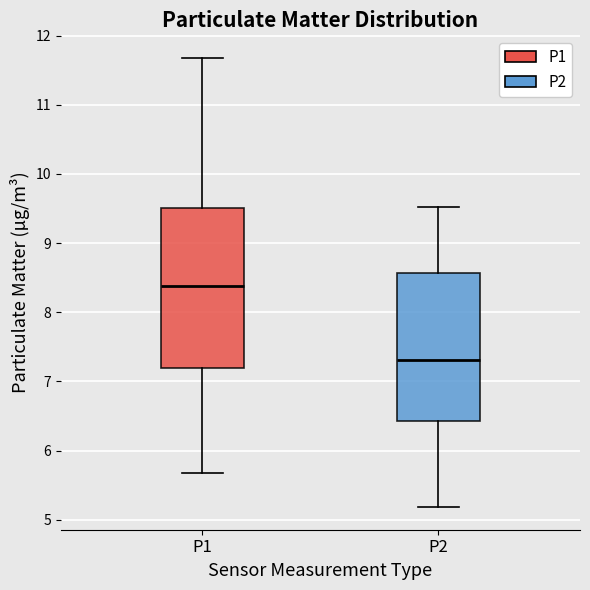

Which box is the tallest, from its lower edge to its upper edge?

P1